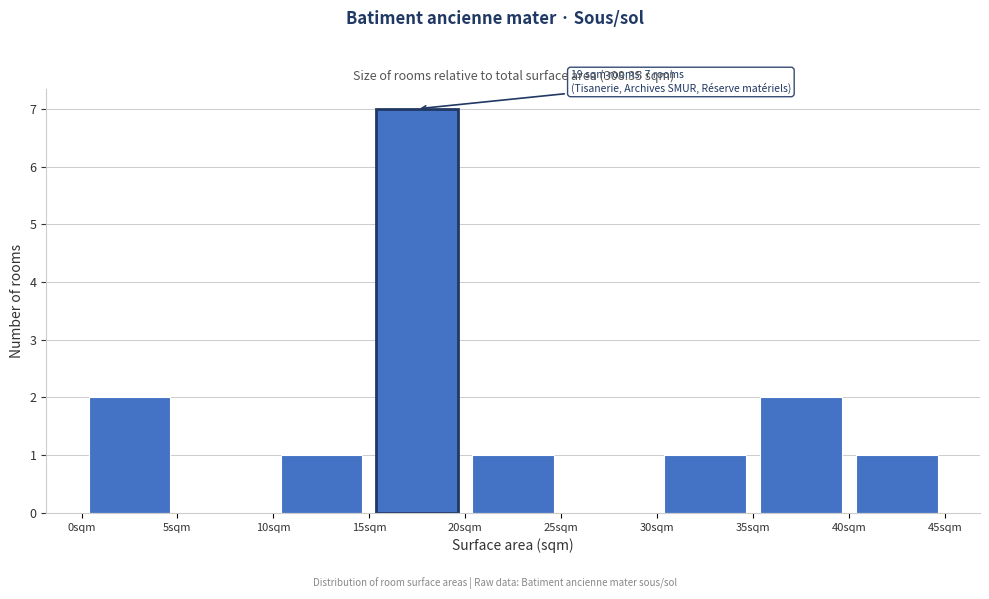

Which range on the x-axis has the tallest bar?

15 to 20